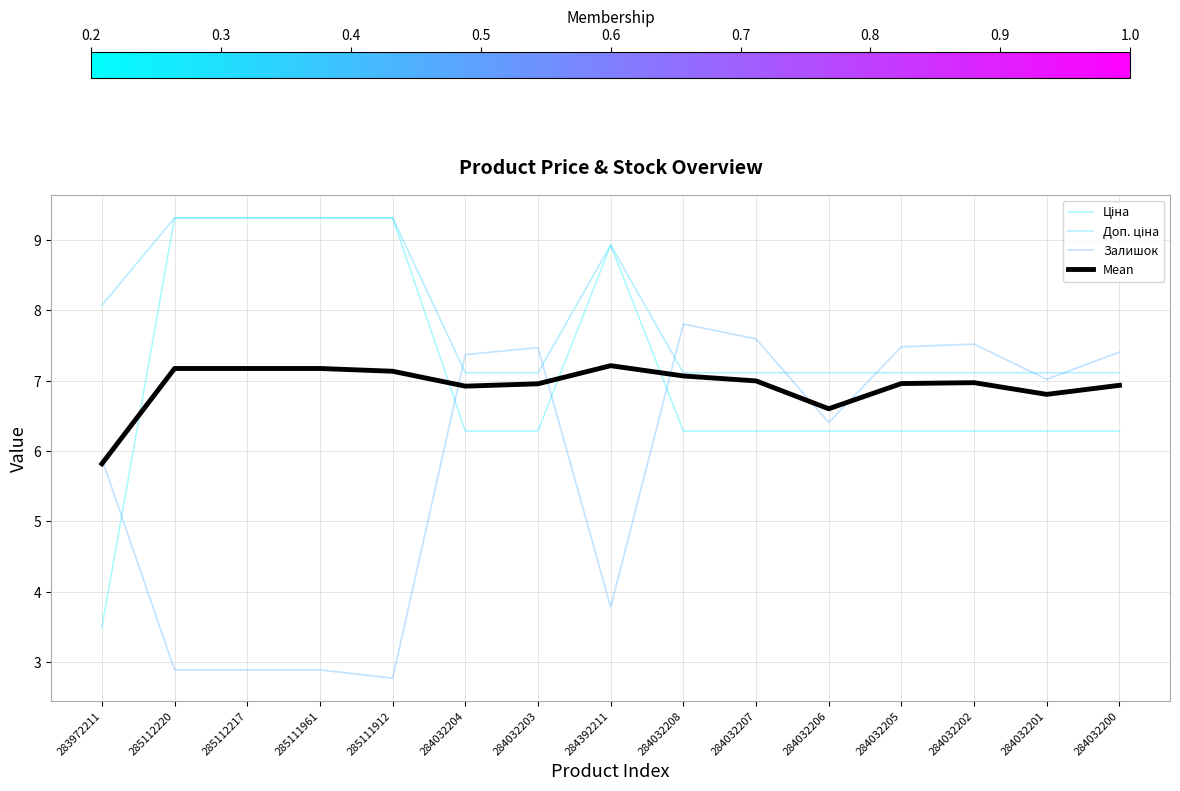

What is the average value of the Залишок series?

5.8